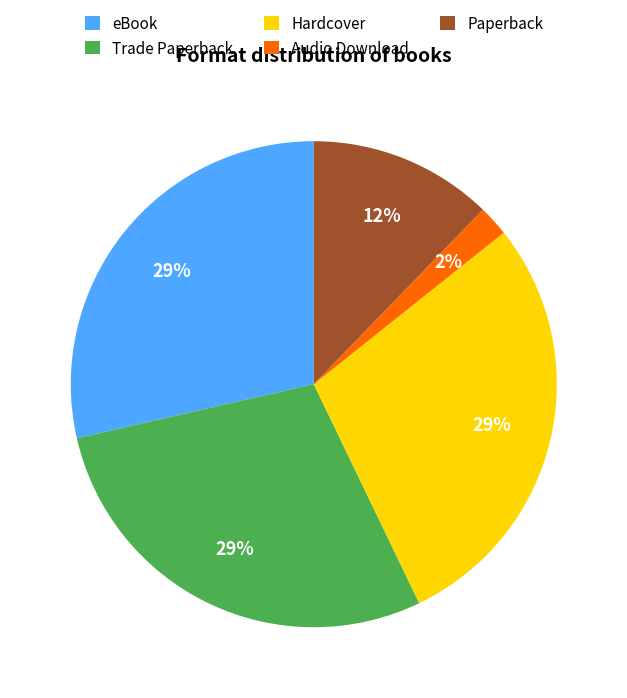

Is it true that Trade Paperback is 33% of the pie?

False